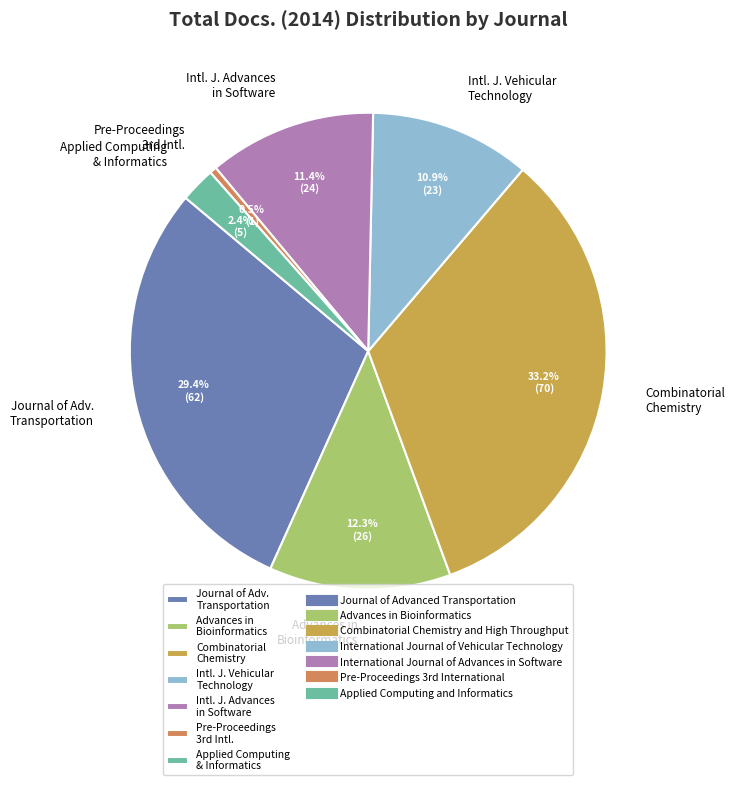

Combined, do Combinatorial Chemistry and Journal of Adv. Transportation account for over 50%?

Yes